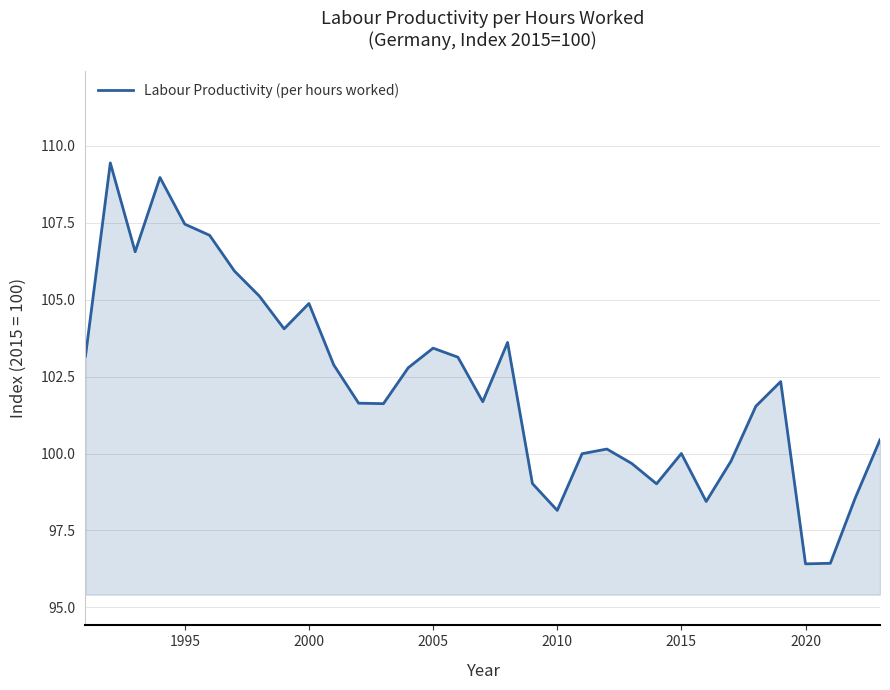

What is the smallest value displayed?

96.4